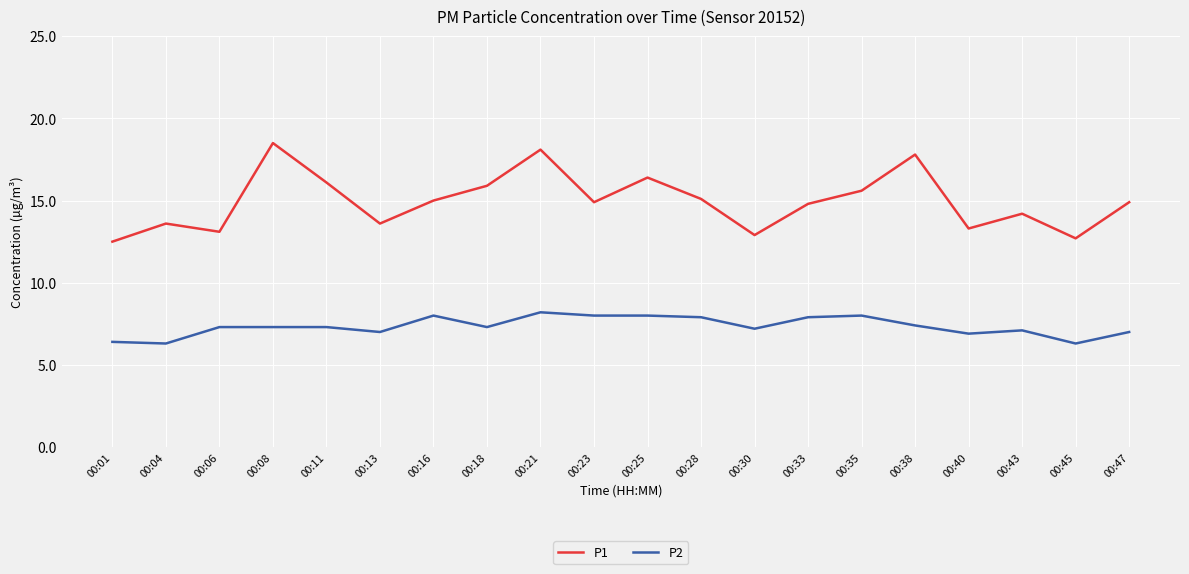

What is the difference between the maximum and minimum values in the P2 series?

1.9